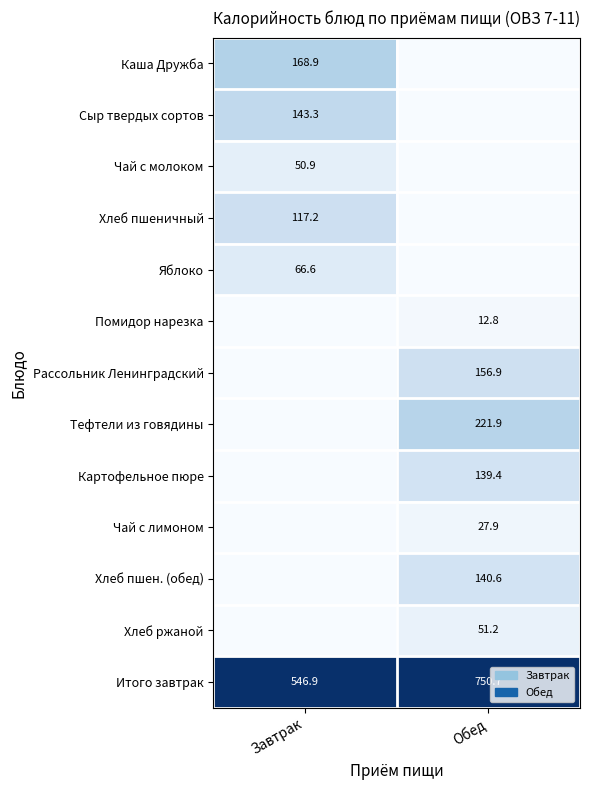

The value of Картофельное пюре at Обед is 139.4. True or false?

True